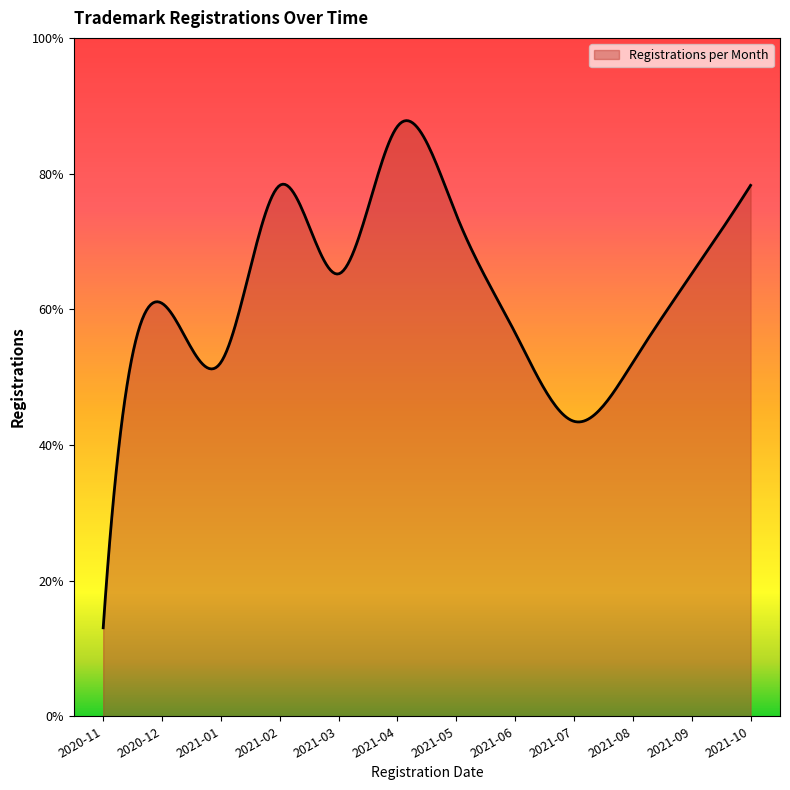

Is this an area chart (filled region under the line)?

Yes